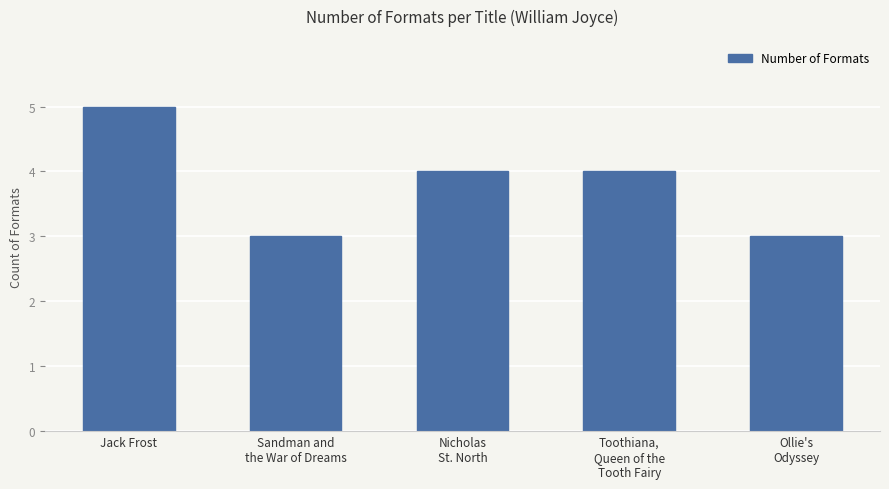

What is the minimum value shown in the chart?

3